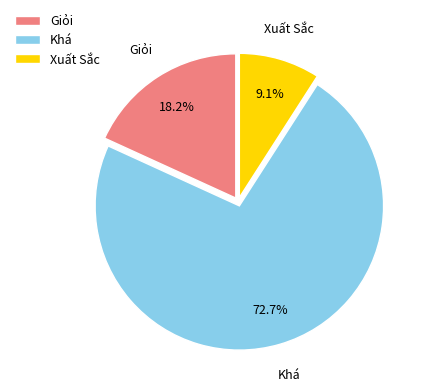

True or false: Giỏi accounts for 24% of the total.

False